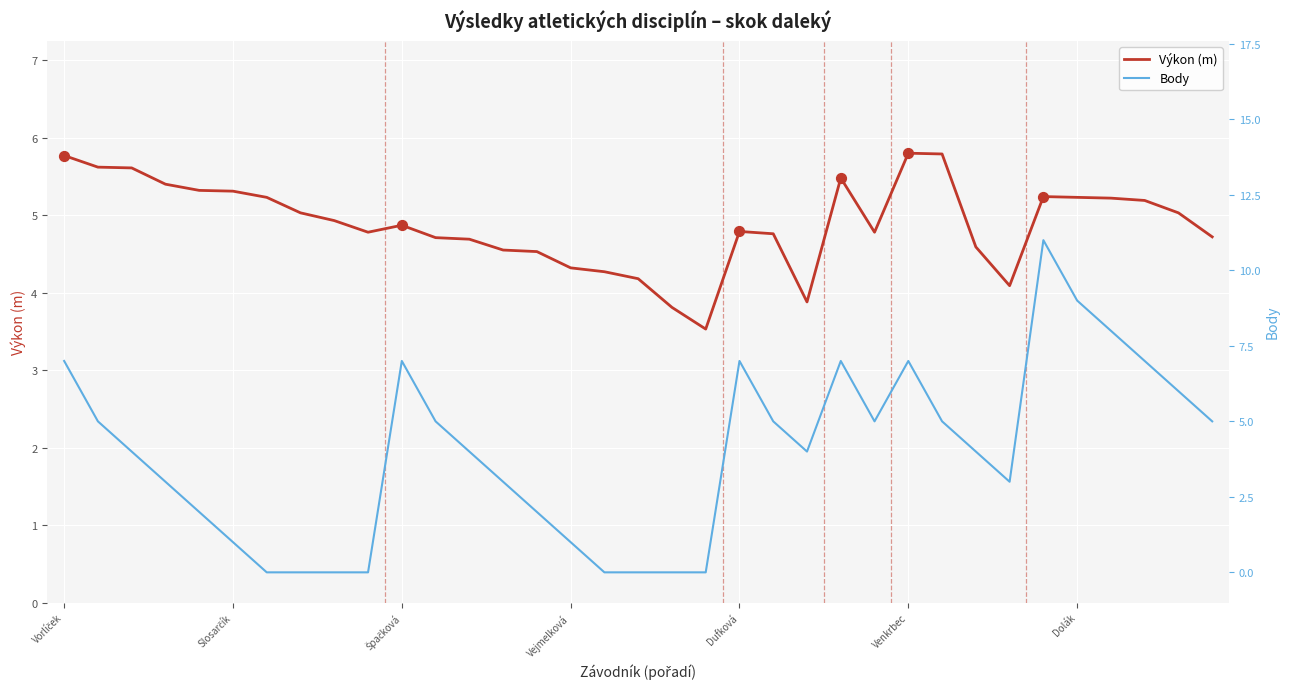

At how many categories does at least one series exceed 2?

35